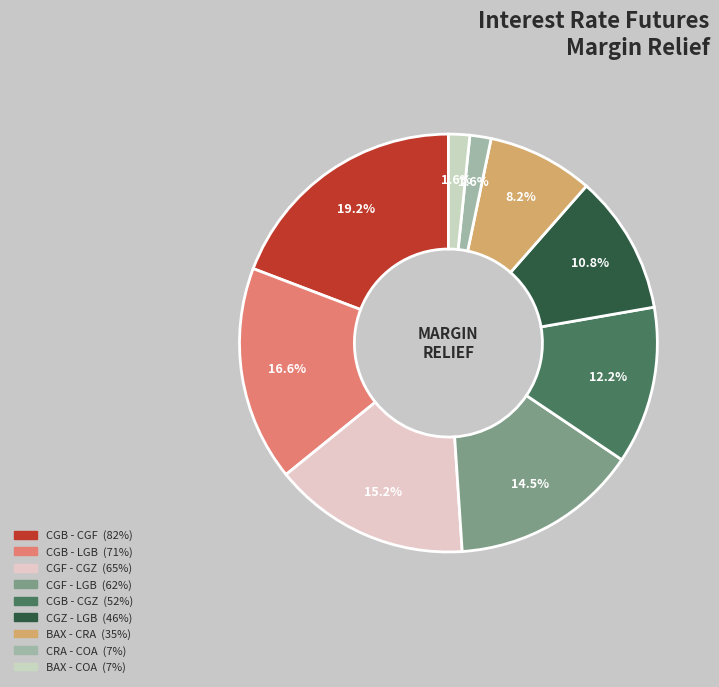

How many segments does this pie chart have?

9